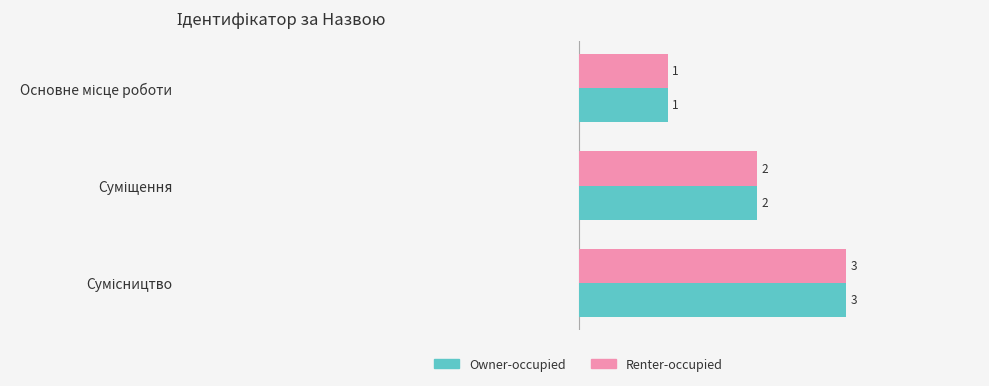

What is the highest value of the Renter-occupied series?

3